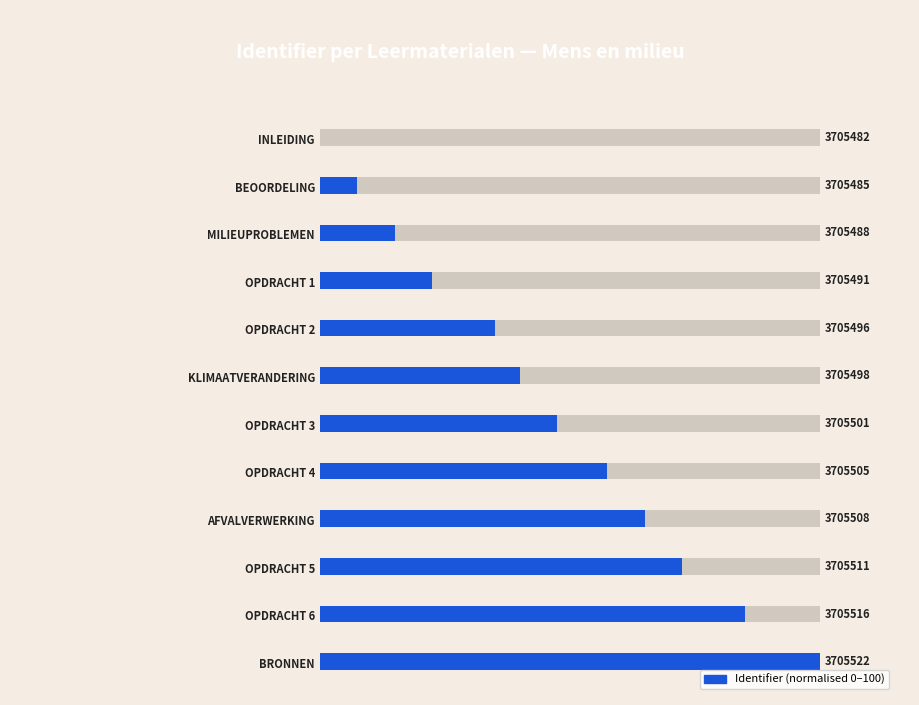

What is the greatest value displayed?

100.0